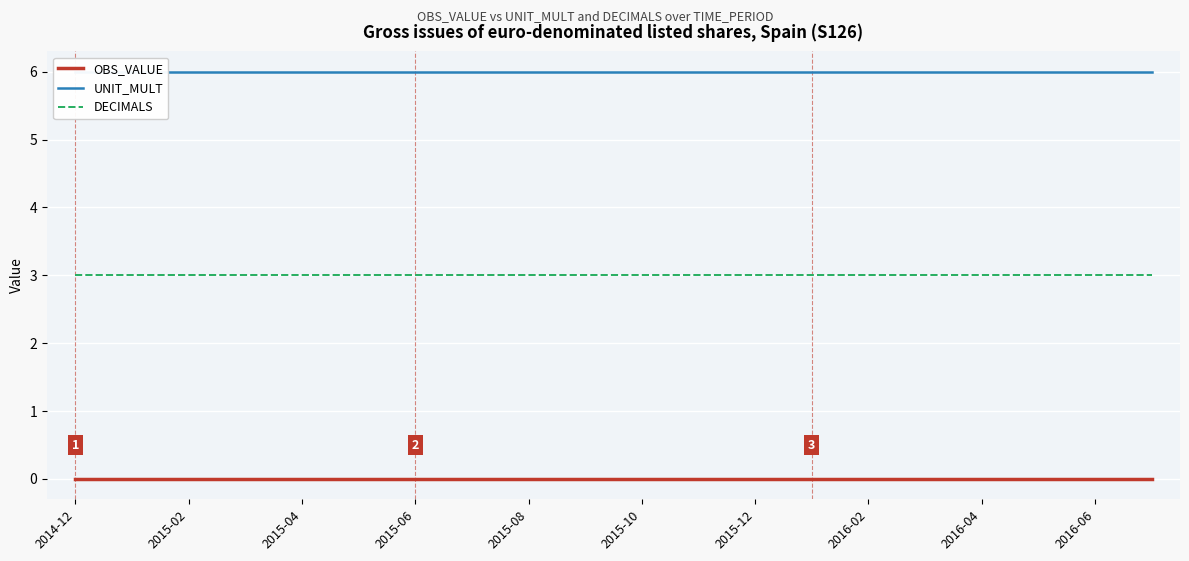

The value of UNIT_MULT at 15 is 2. True or false?

False